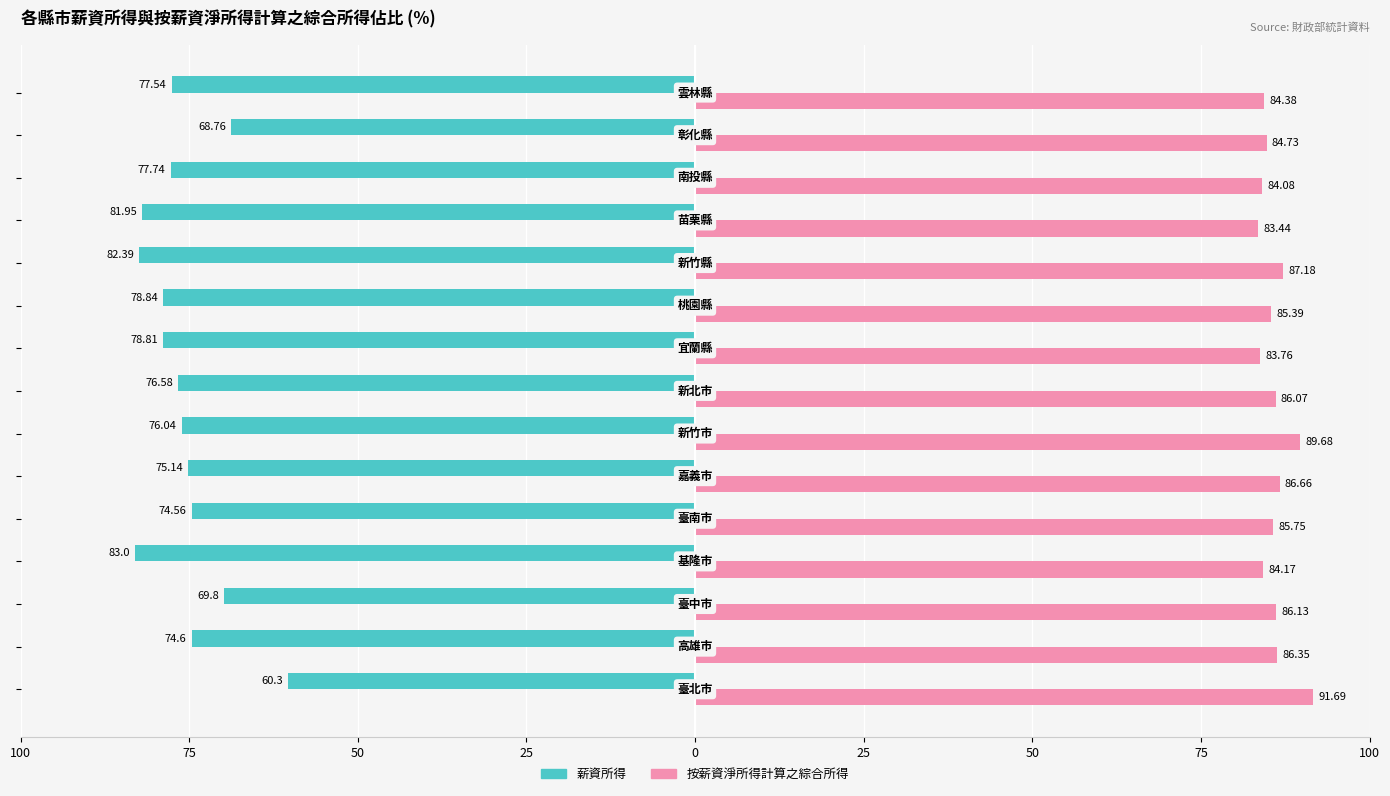

What are all the series names shown in the legend?

薪資所得, 按薪資淨所得計算之綜合所得